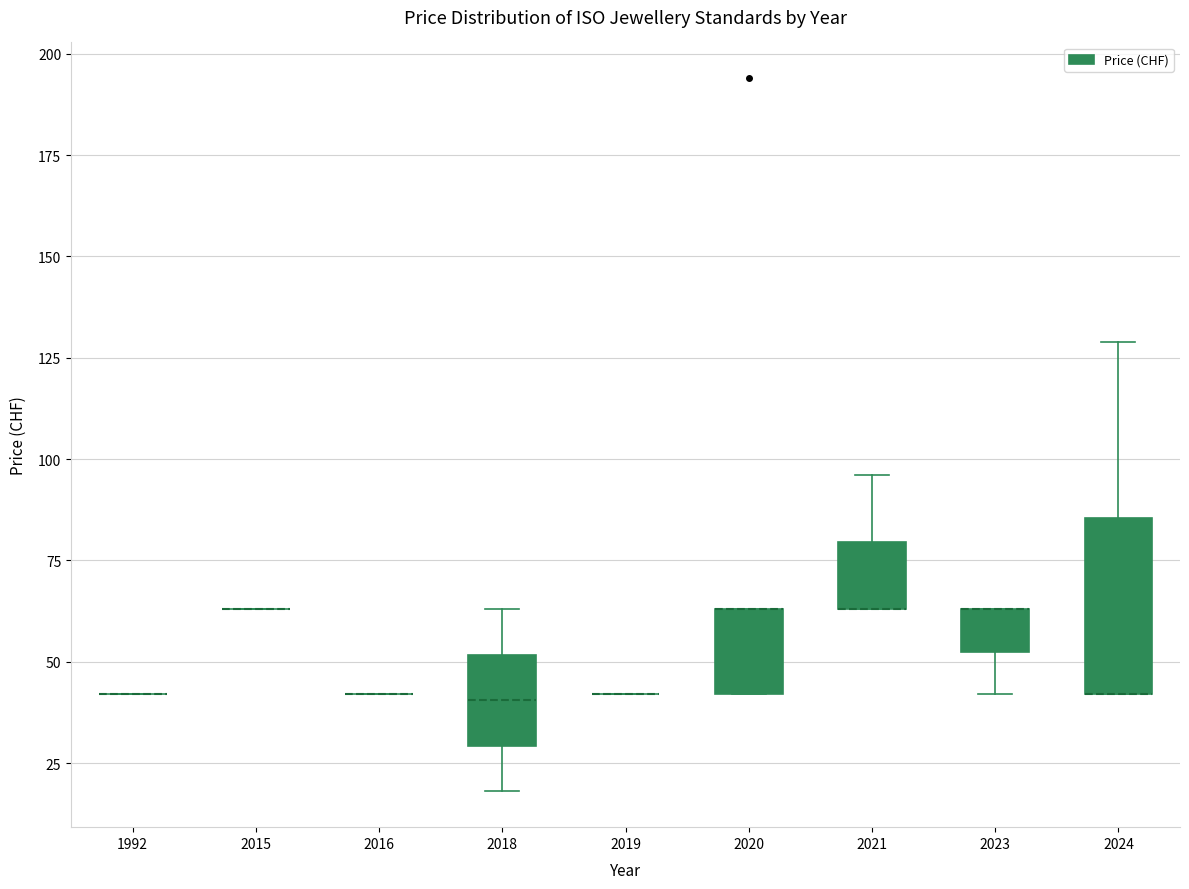

Reading left to right, read every box against the y-axis: the position of its median line, the range the box covers, and the ends of its whiskers. The values are not printed on the chart, so give them approximately, as read against the axis.

1992: box collapsed to a line at 40, whiskers 40 to 40
2015: box collapsed to a line at 65, whiskers 65 to 65
2016: box collapsed to a line at 40, whiskers 40 to 40
2018: median 40, box 30 to 50, whiskers 20 to 65
2019: box collapsed to a line at 40, whiskers 40 to 40
2020: median 65 (drawn on the box's upper edge), box 40 to 65, whiskers 40 to 65
2021: median 65 (drawn on the box's lower edge), box 65 to 80, whiskers 65 to 95
2023: median 65 (drawn on the box's upper edge), box 55 to 65, whiskers 40 to 65
2024: median 40 (drawn on the box's lower edge), box 40 to 85, whiskers 40 to 130